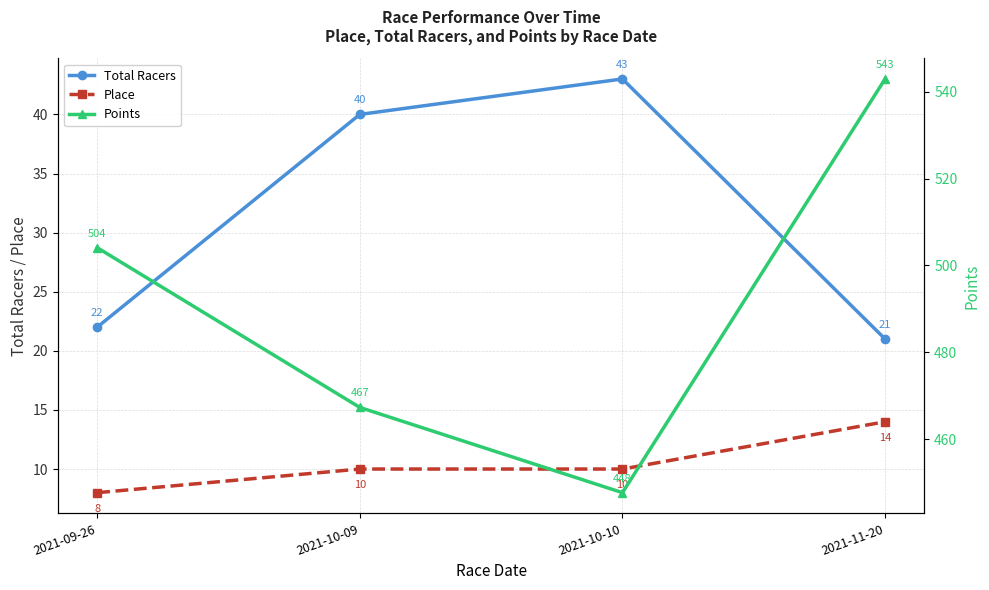

List the labels in order of Total Racers value, smallest first.

2021-11-20, 2021-09-26, 2021-10-09, 2021-10-10